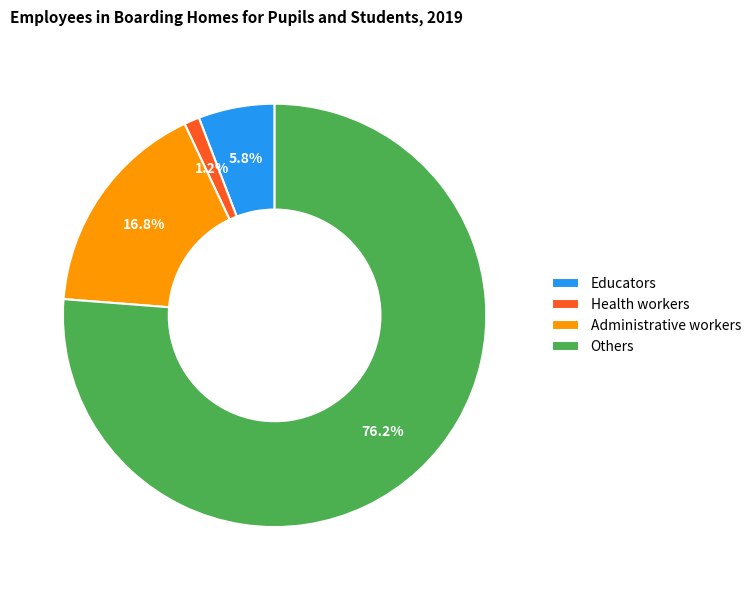

Combined, do Educators and Administrative workers account for over 50%?

No